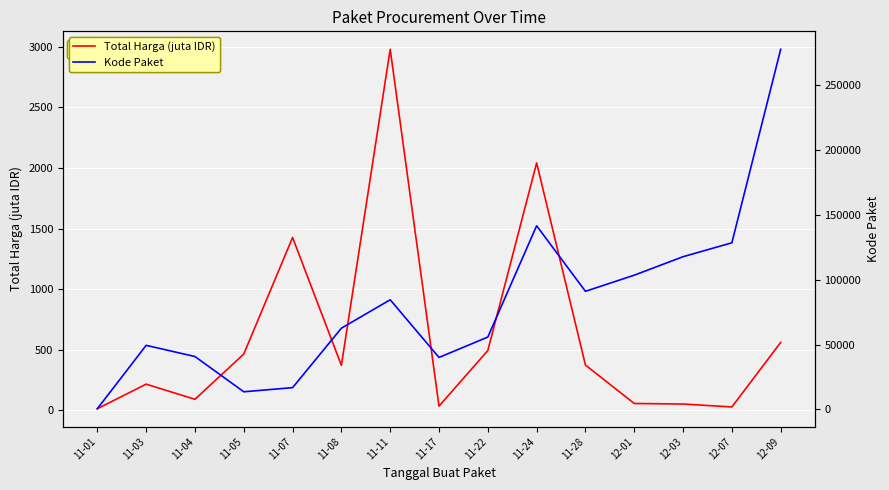

True or false: Kode Paket and Total Harga (juta IDR) cross at least once.

False